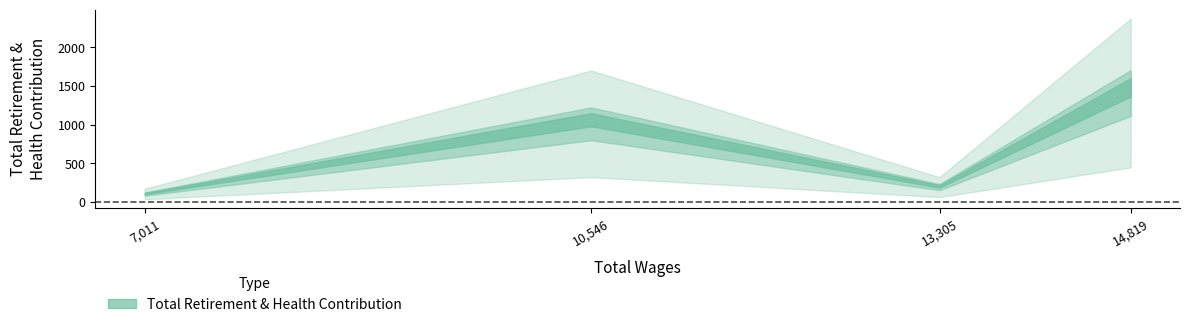

The chart shows a value of 199 at 13305.0. True or false?

True